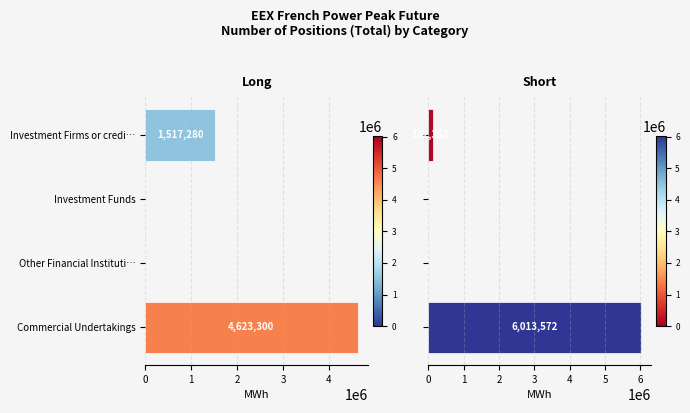

How many series are shown in this chart?

2